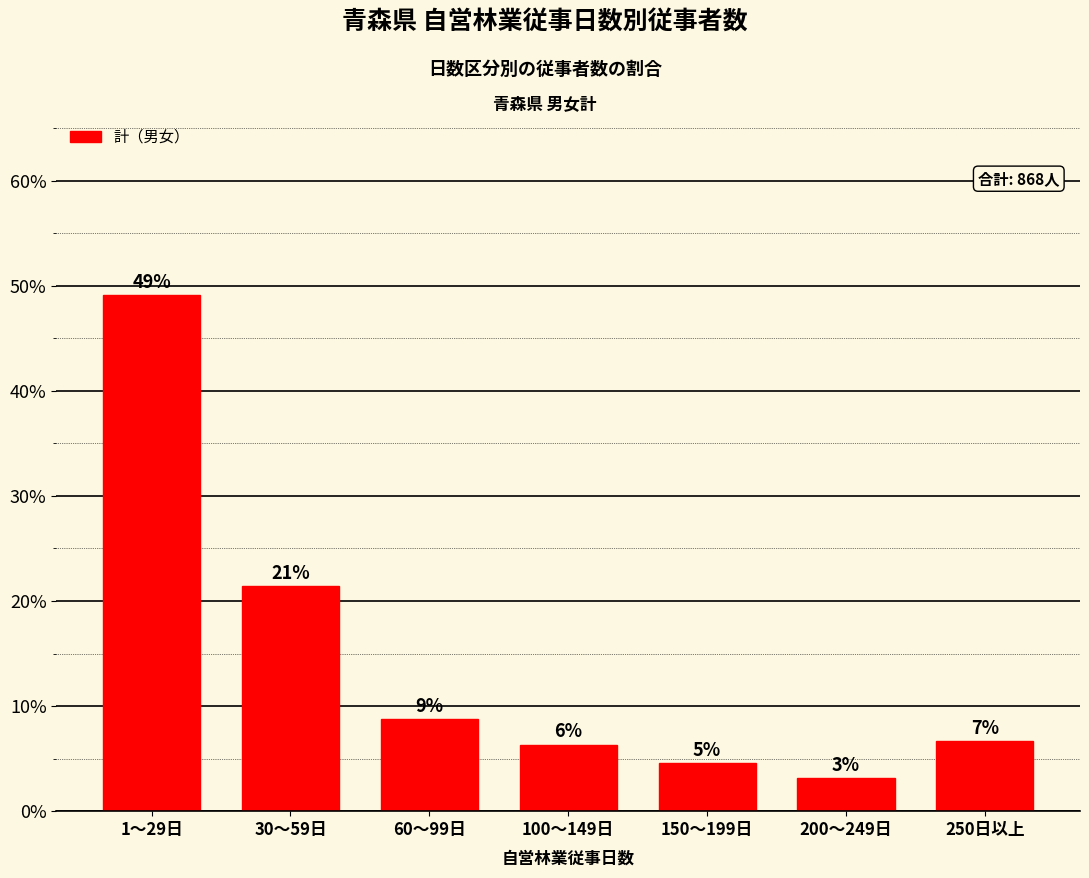

Are the bars horizontal?

No